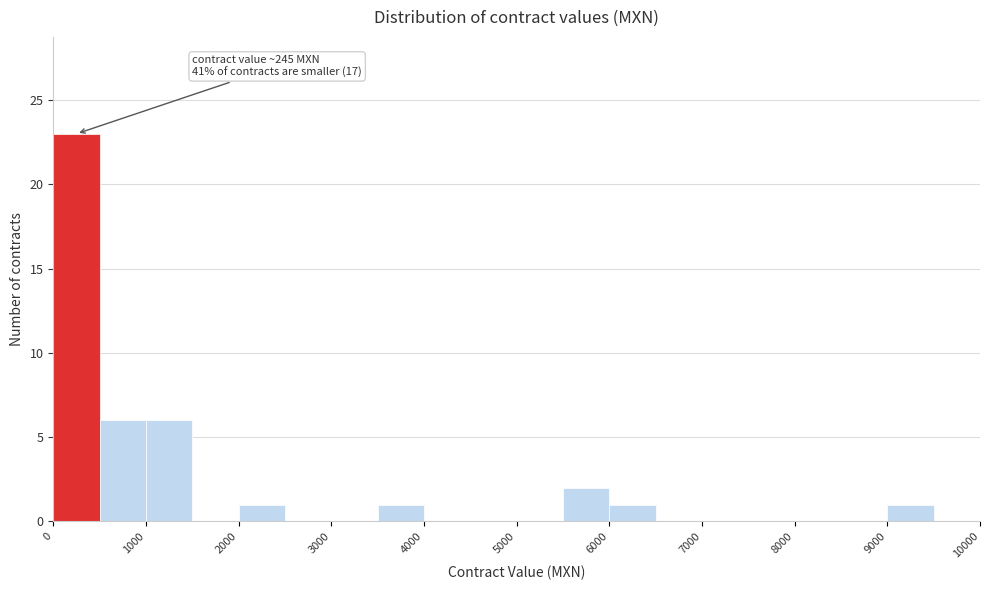

Which range on the x-axis has the tallest bar?

0 to 500